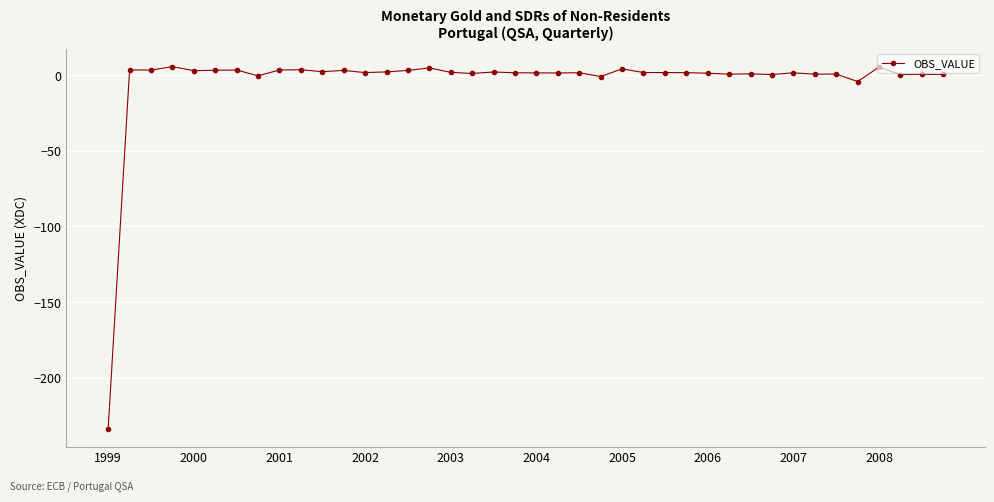

What is the minimum value shown in the chart?

-233.7